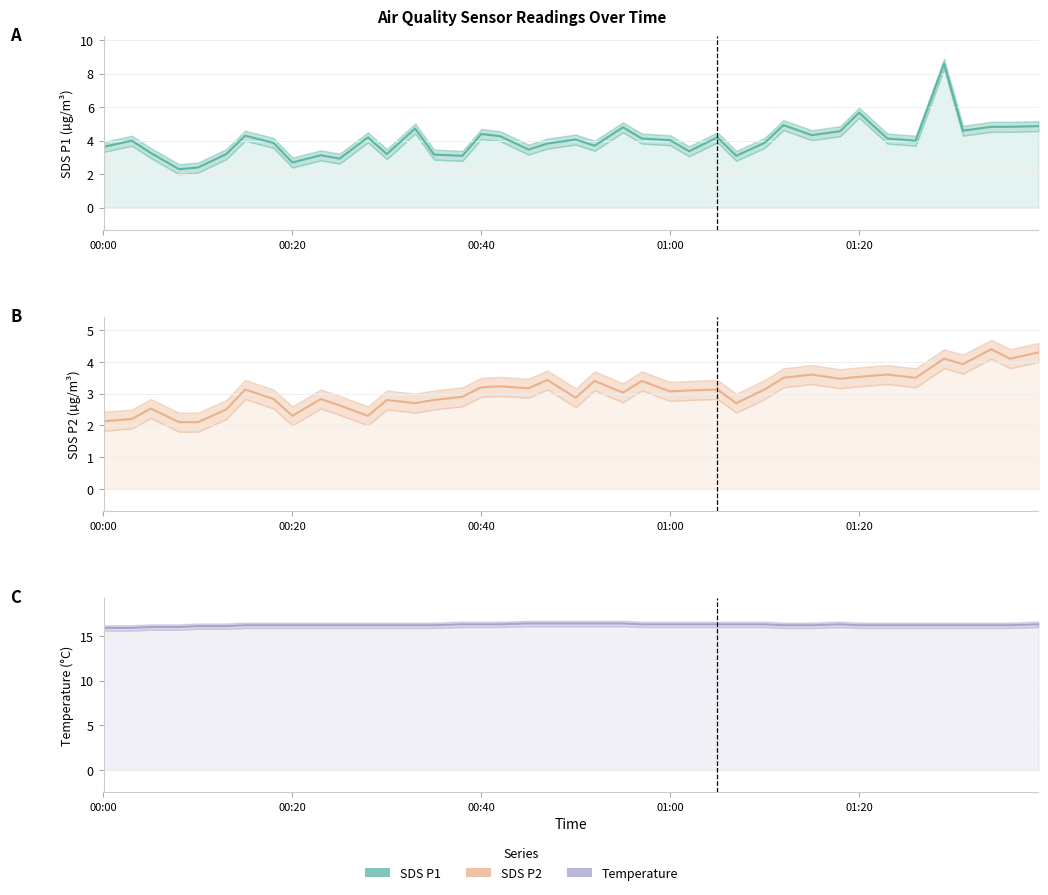

True or false: SDS_P1 and Temp cross at least once.

False